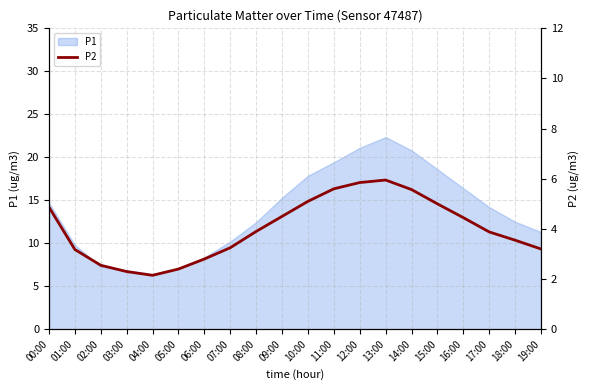

What is the average value?

4.0